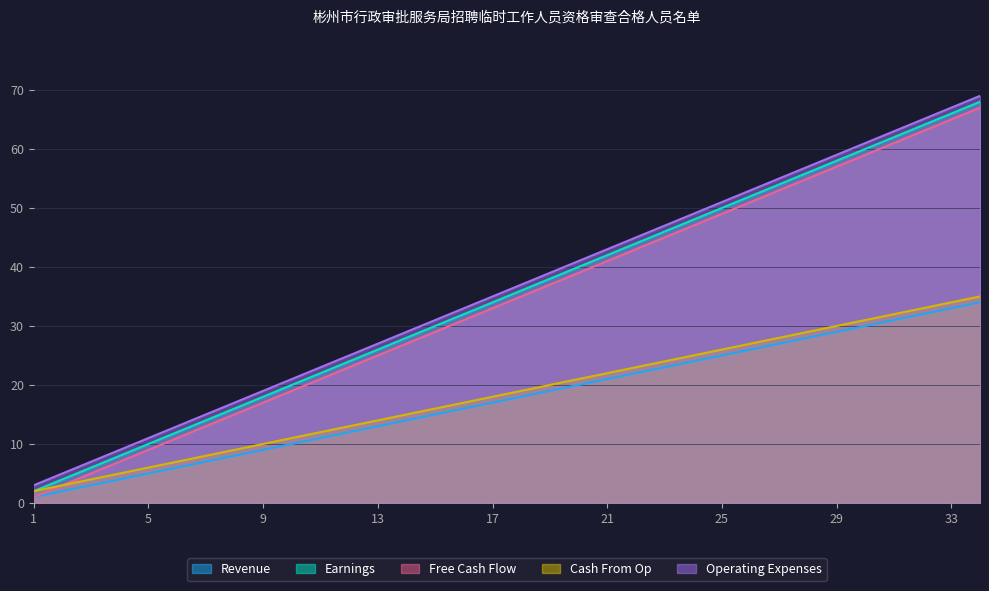

Reading left to right, list all the values displayed in this chart.

Revenue: 1=1	2=2	3=3	4=4	5=5	6=6	7=7	8=8	9=9	10=10	11=11	12=12	13=13	14=14	15=15	16=16	17=17	18=18	19=19	20=20	21=21	22=22	23=23	24=24	25=25	26=26	27=27	28=28	29=29	30=30	31=31	32=32	33=33	34=34
Earnings: 1=2	2=4	3=6	4=8	5=10	6=12	7=14	8=16	9=18	10=20	11=22	12=24	13=26	14=28	15=30	16=32	17=34	18=36	19=38	20=40	21=42	22=44	23=46	24=48	25=50	26=52	27=54	28=56	29=58	30=60	31=62	32=64	33=66	34=68
Free Cash Flow: 1=1	2=3	3=5	4=7	5=9	6=11	7=13	8=15	9=17	10=19	11=21	12=23	13=25	14=27	15=29	16=31	17=33	18=35	19=37	20=39	21=41	22=43	23=45	24=47	25=49	26=51	27=53	28=55	29=57	30=59	31=61	32=63	33=65	34=67
Cash From Op: 1=2	2=3	3=4	4=5	5=6	6=7	7=8	8=9	9=10	10=11	11=12	12=13	13=14	14=15	15=16	16=17	17=18	18=19	19=20	20=21	21=22	22=23	23=24	24=25	25=26	26=27	27=28	28=29	29=30	30=31	31=32	32=33	33=34	34=35
Operating Expenses: 1=3	2=5	3=7	4=9	5=11	6=13	7=15	8=17	9=19	10=21	11=23	12=25	13=27	14=29	15=31	16=33	17=35	18=37	19=39	20=41	21=43	22=45	23=47	24=49	25=51	26=53	27=55	28=57	29=59	30=61	31=63	32=65	33=67	34=69